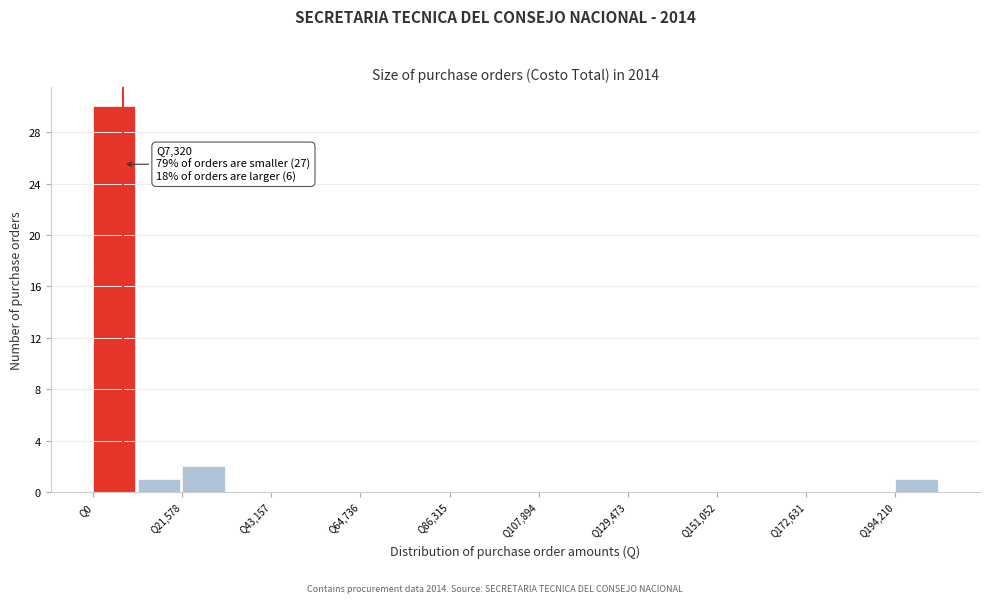

Around what value on the x-axis is the tallest bar? Give the approximate position of its centre, as read against the axis.

5000